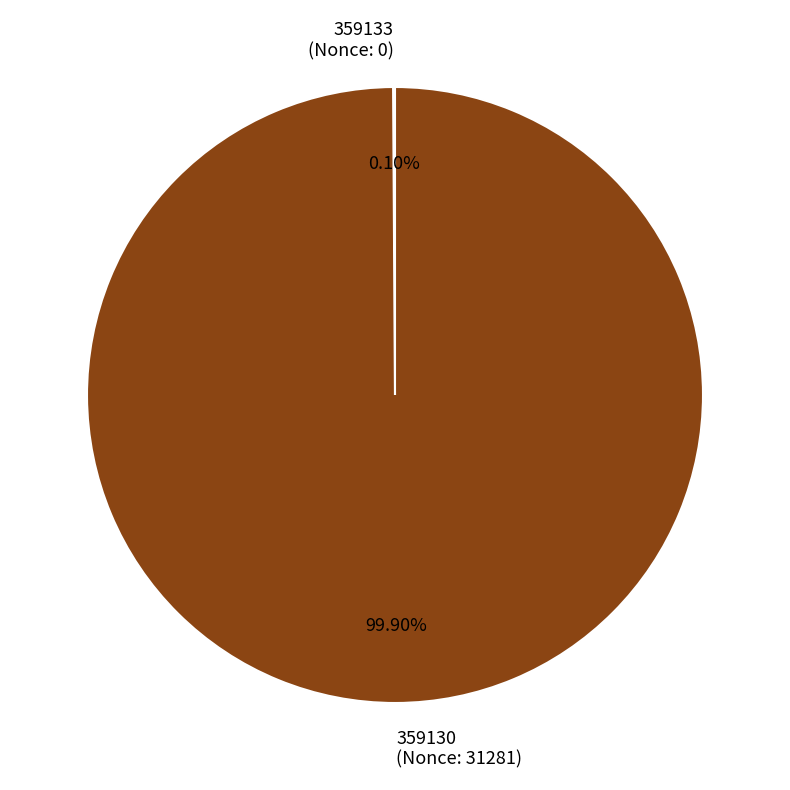

Is there a majority slice in this chart?

Yes